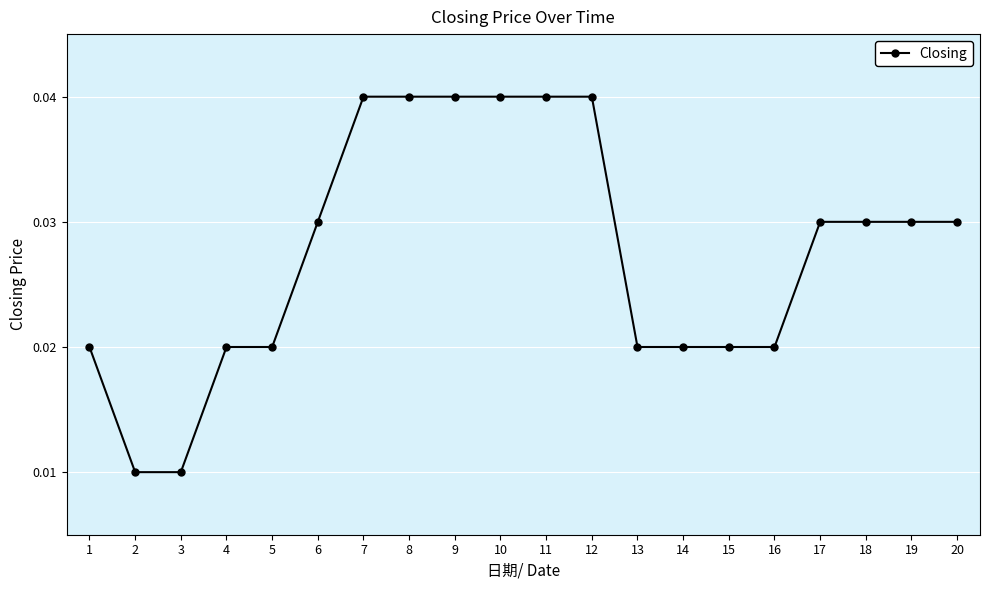

What is the sum of all values?

0.6